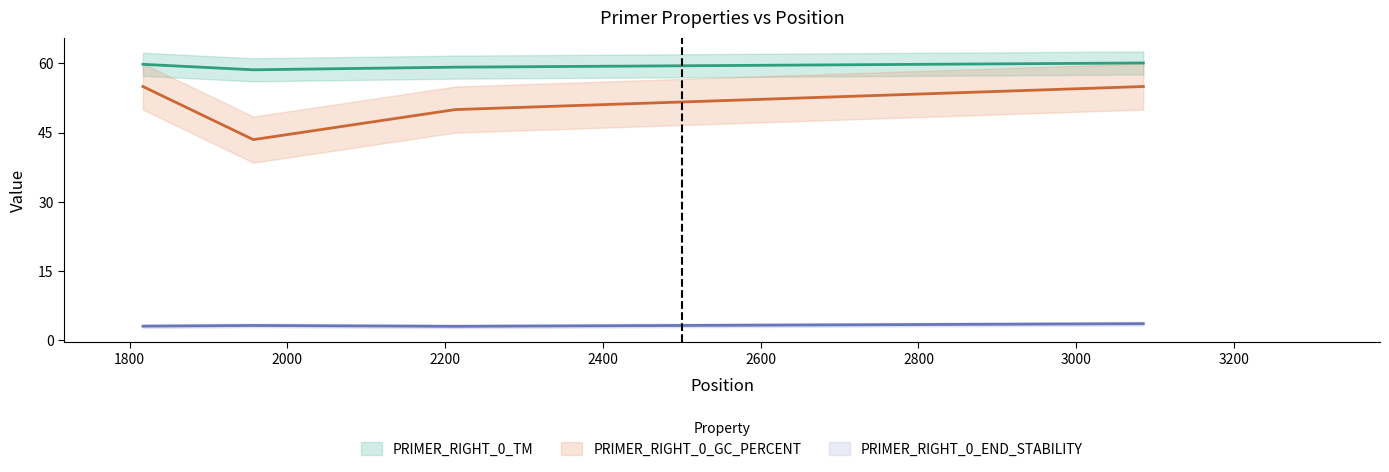

The PRIMER_RIGHT_0_END_STABILITY series shows 5.0 at 2213. True or false?

False